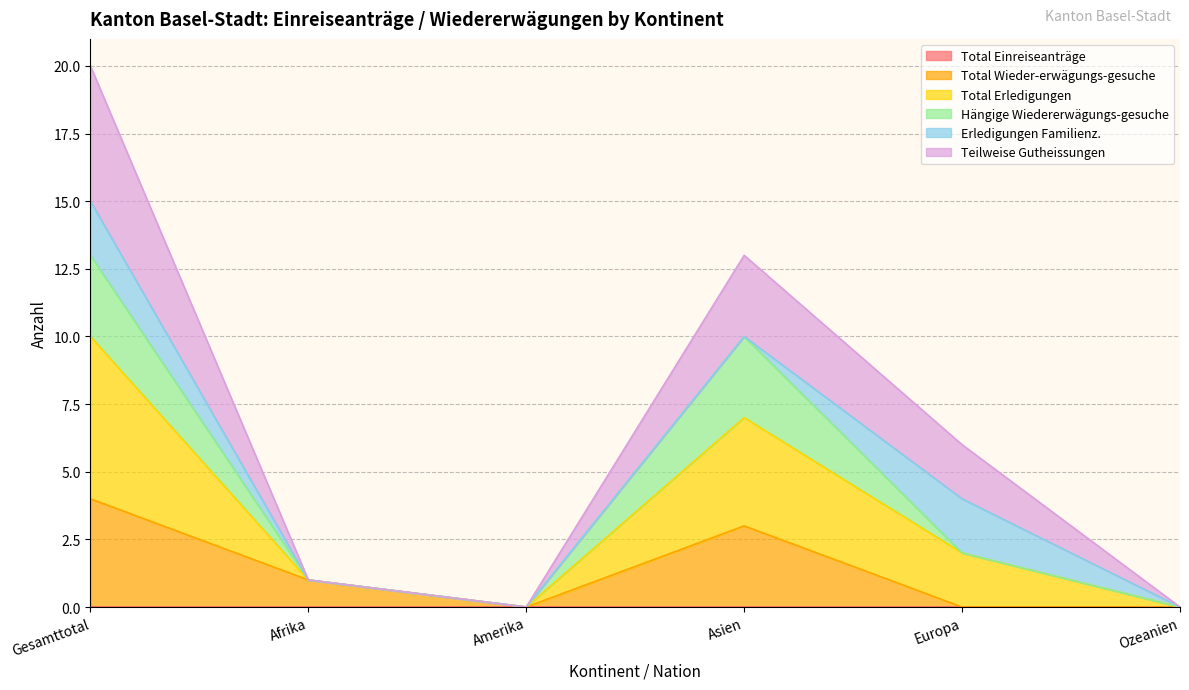

Which category has the highest value across all series?

Gesamttotal